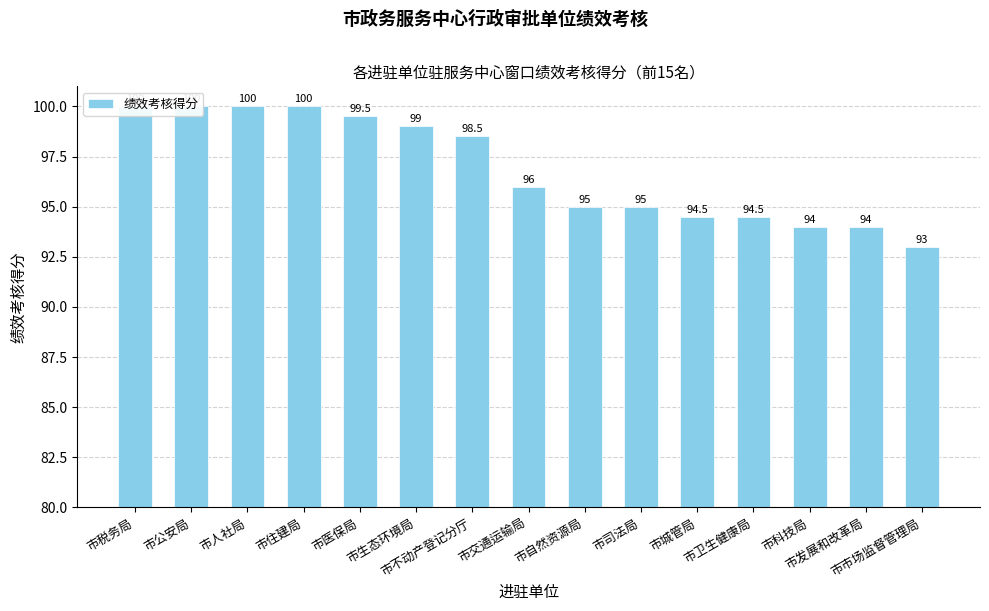

Rank the categories by value from lowest to highest.

市市场监督管理局, 市科技局, 市发展和改革局, 市城管局, 市卫生健康局, 市自然资源局, 市司法局, 市交通运输局, 市不动产登记分厅, 市生态环境局, 市医保局, 市税务局, 市公安局, 市人社局, 市住建局